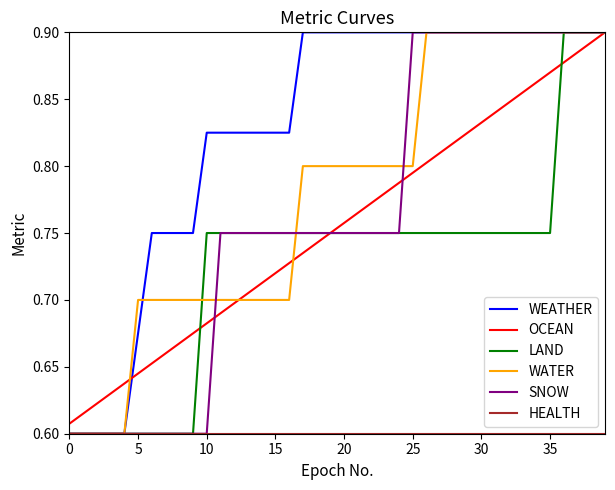

How many lines are shown in the chart?

6